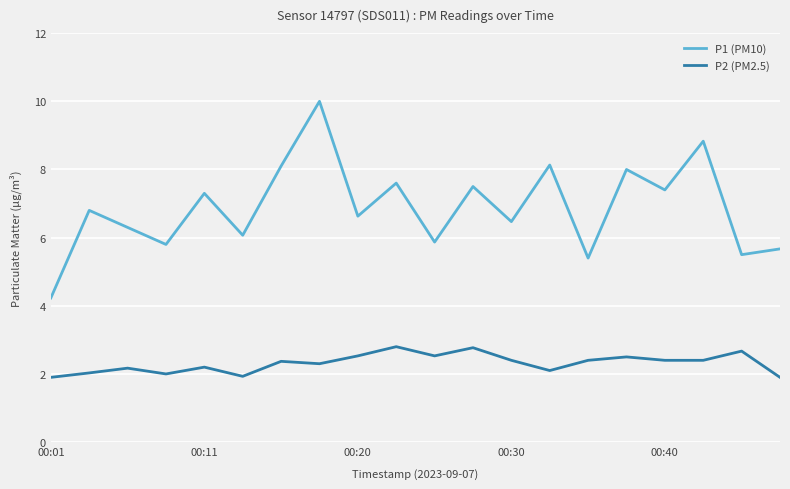

True or false: P1 (PM10) and P2 (PM2.5) intersect in this chart.

False